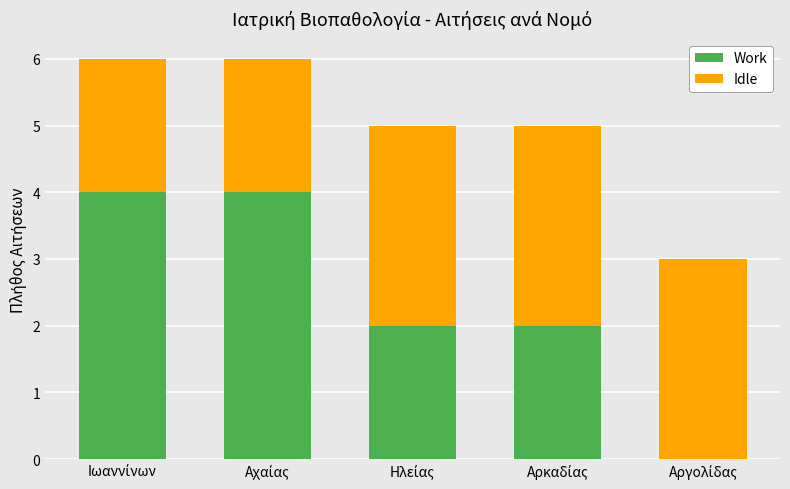

Count the number of data series in this chart.

2